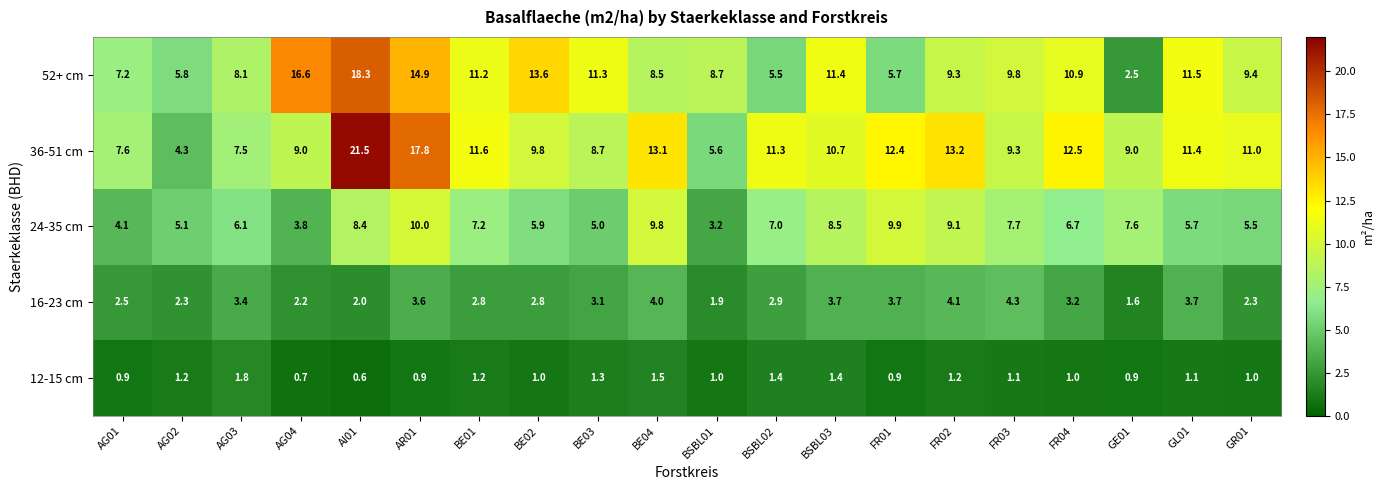

Read the 52+ cm value at AG01.

7.2